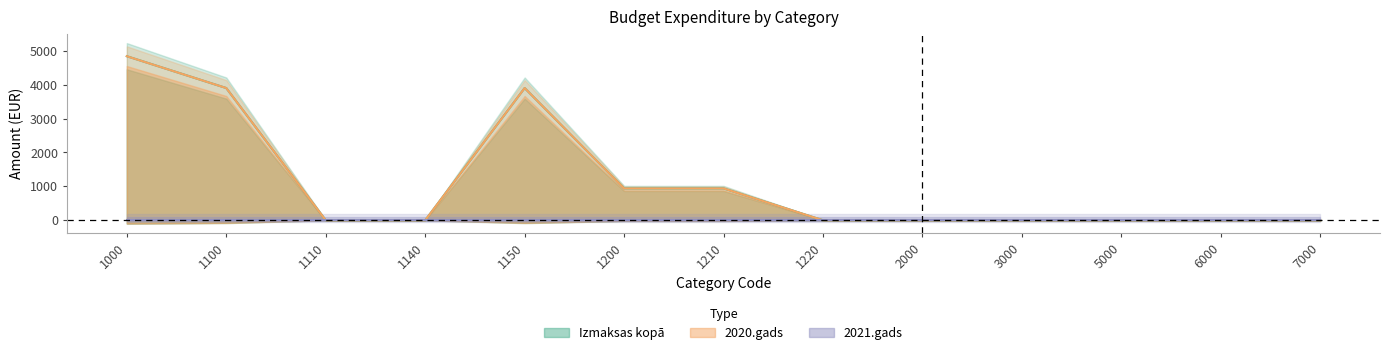

True or false: Izmaksas kopā and 2020.gads cross at least once.

False